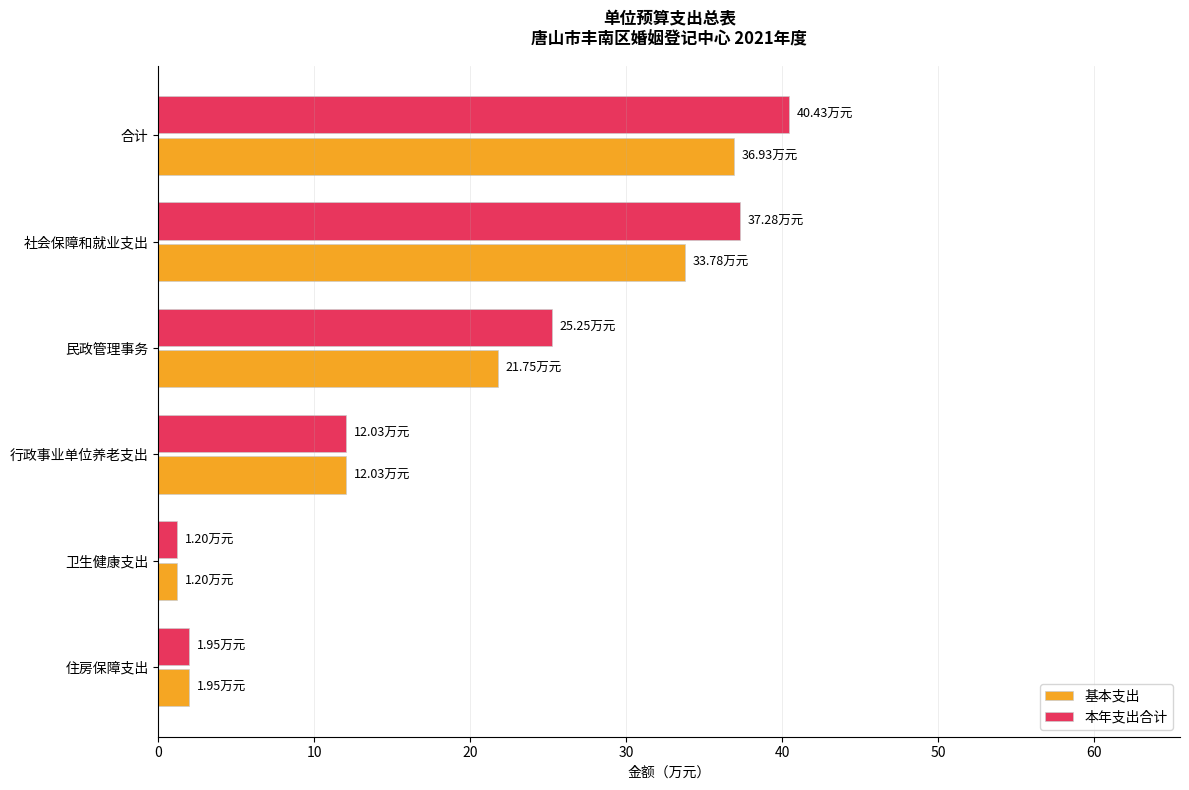

Rank the series at 民政管理事务 from lowest to highest value.

基本支出, 本年支出合计